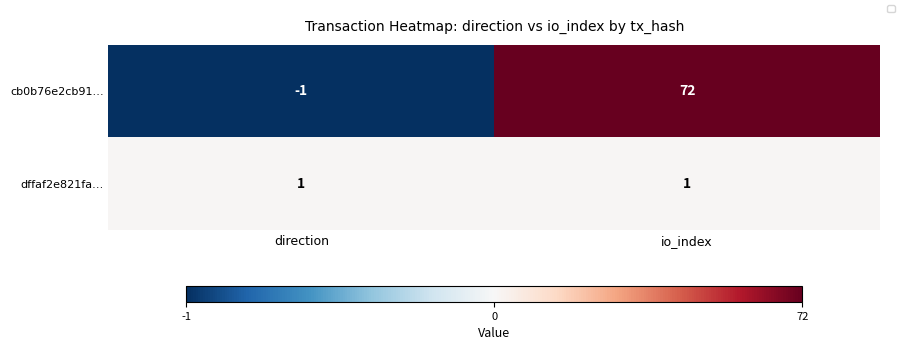

Rank the series by their maximum value, from lowest to highest.

dffaf2e821fa…, cb0b76e2cb91…